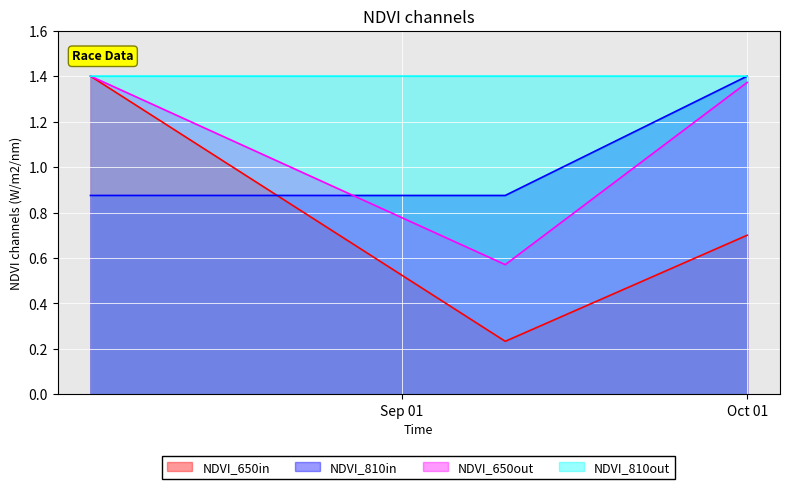

Does the chart display data point markers on the line(s)?

No